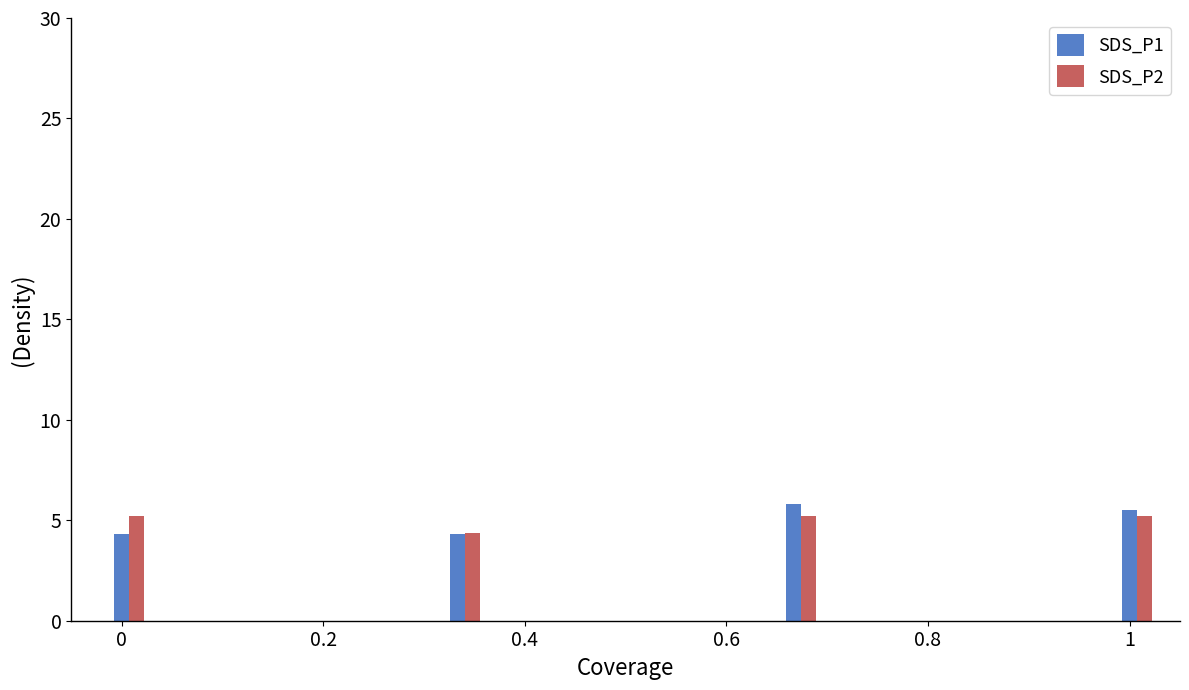

What is the maximum value for SDS_P1?

5.8